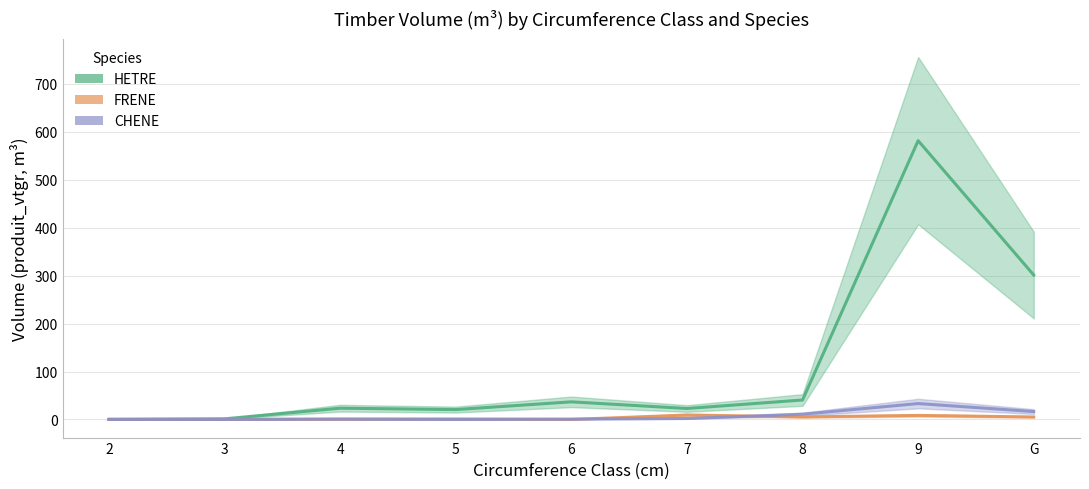

What position from the left is 2?

1